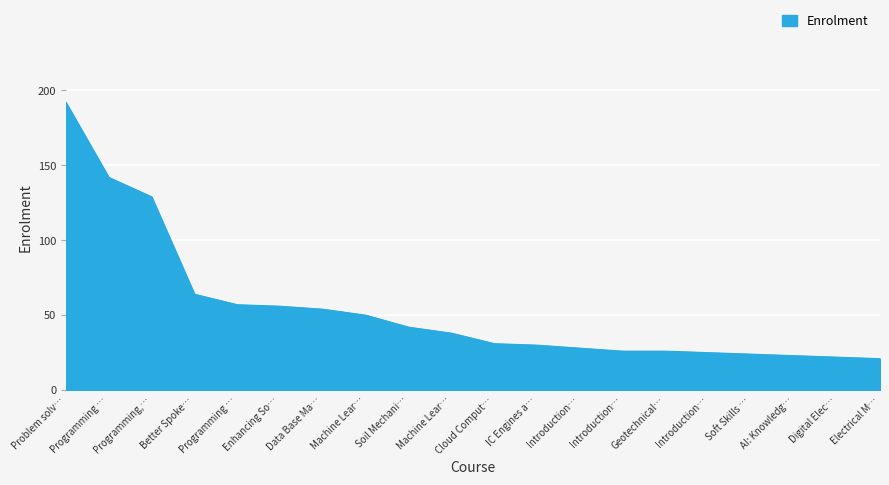

Is this an area chart (filled region under the line)?

Yes